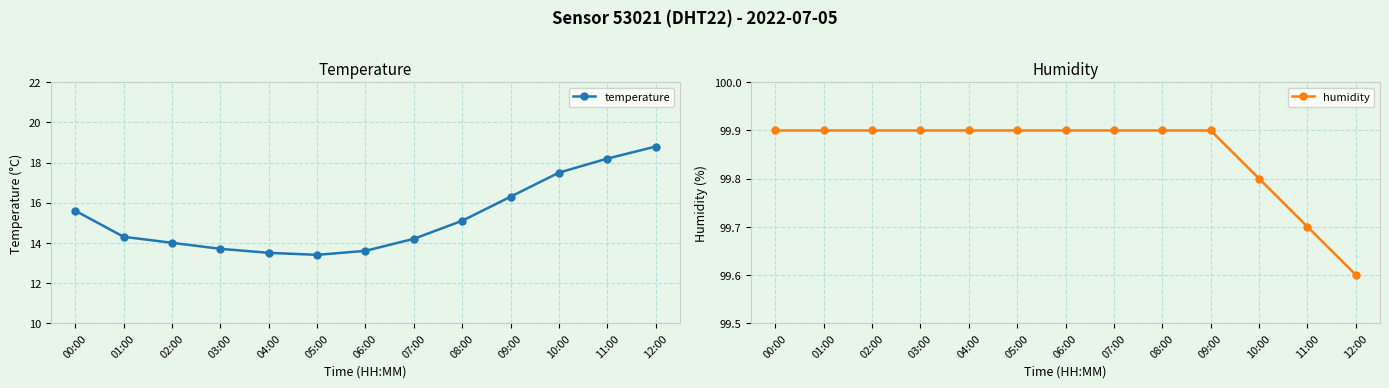

Where is humidity nearest to the value 99?

12:00